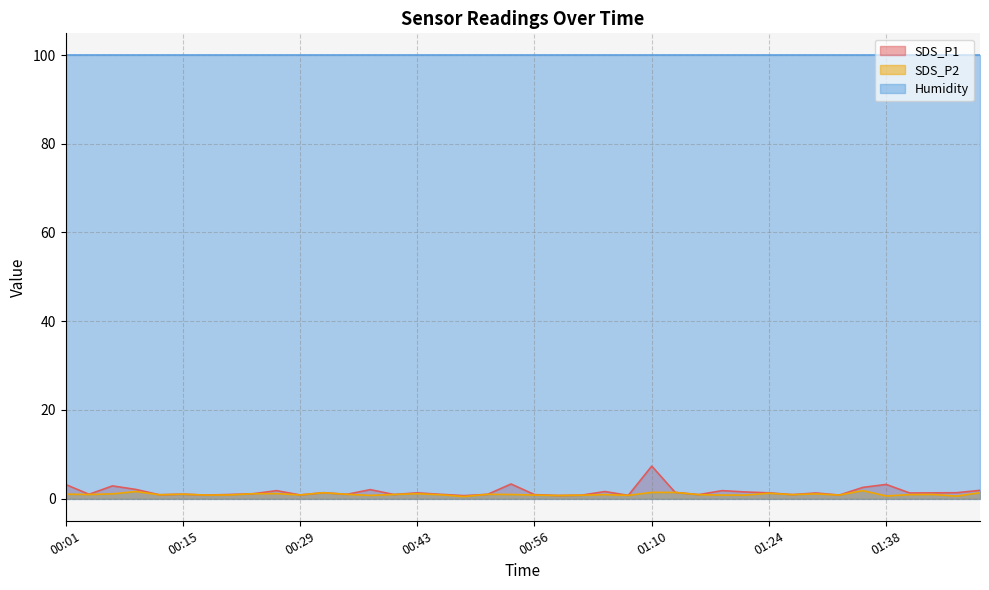

List the series in order of their peak value, lowest first.

SDS_P2, SDS_P1, Humidity